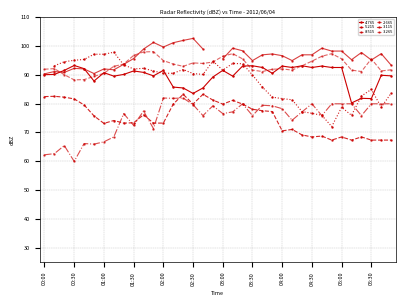

How many data points in 3.265 are above 93?

18